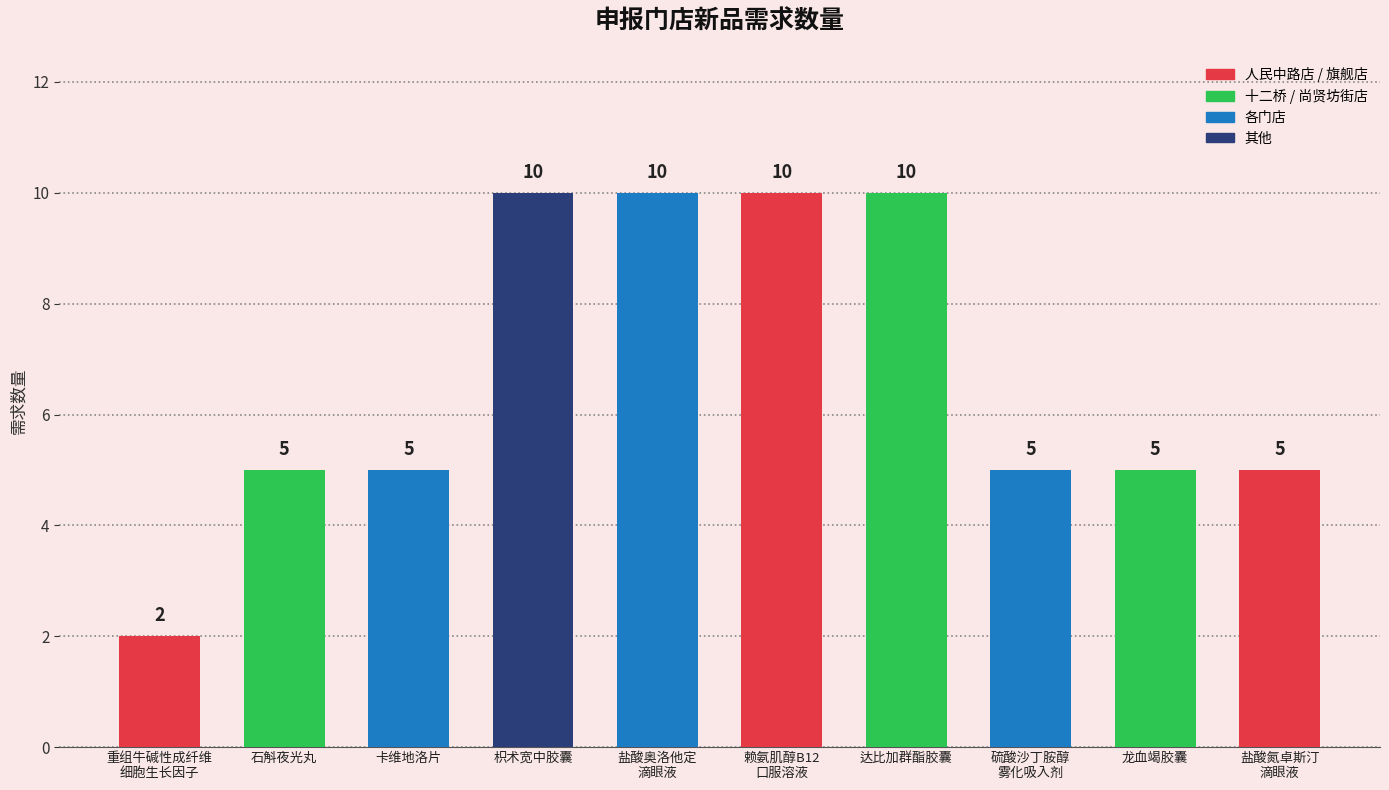

Count the values in the range 5 to 10.

9